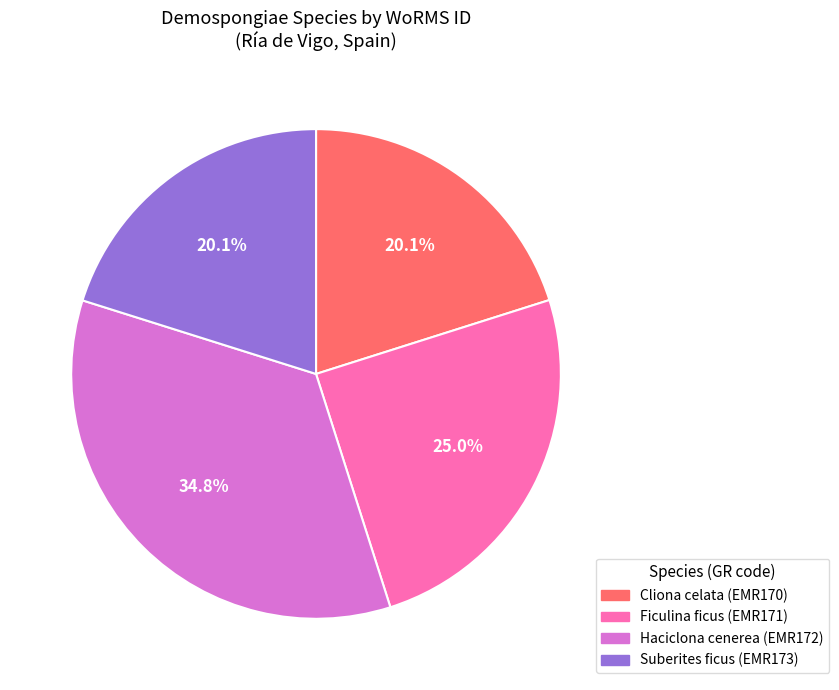

Combined, do Ficulina ficus and Suberites ficus account for over 50%?

No